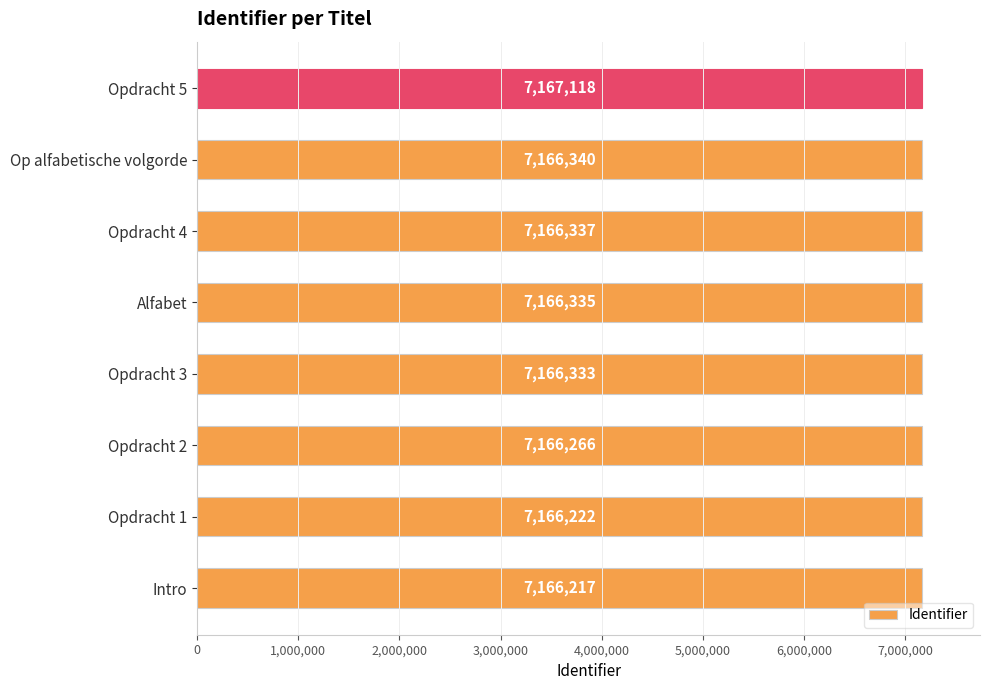

Which category has the highest value across all series?

Opdracht 5